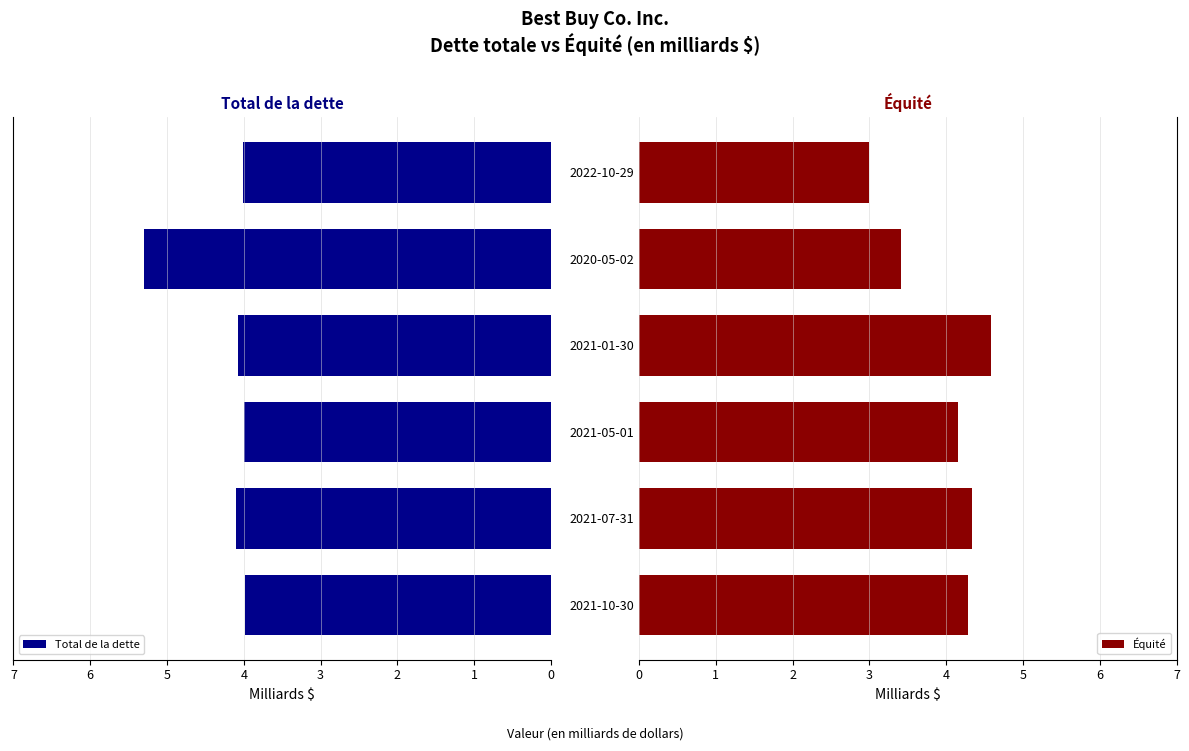

What is the average value of the Total de la dette series?

4.2